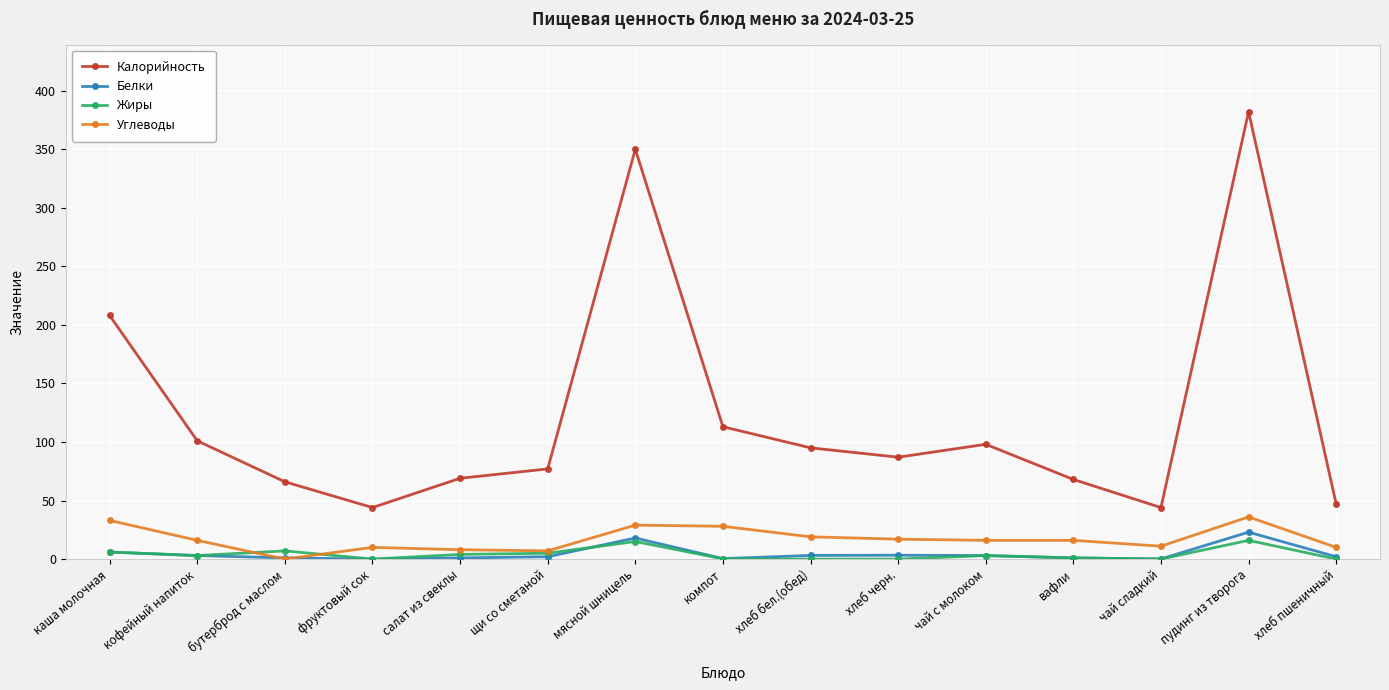

What is the maximum value for Жиры?

16.0